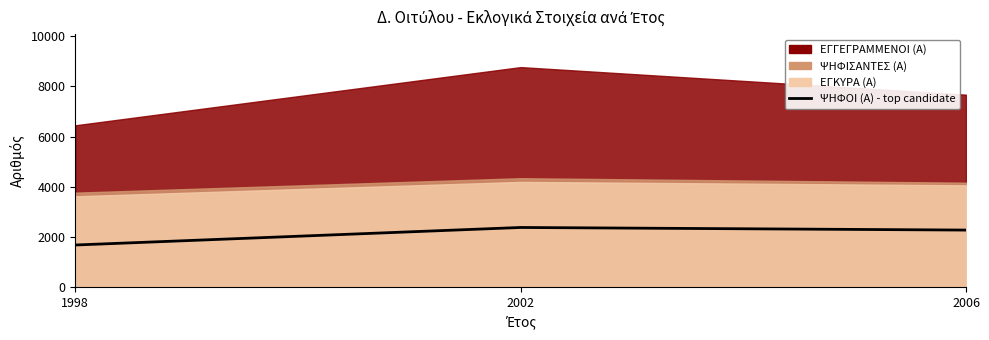

How many values are below 2266?

1